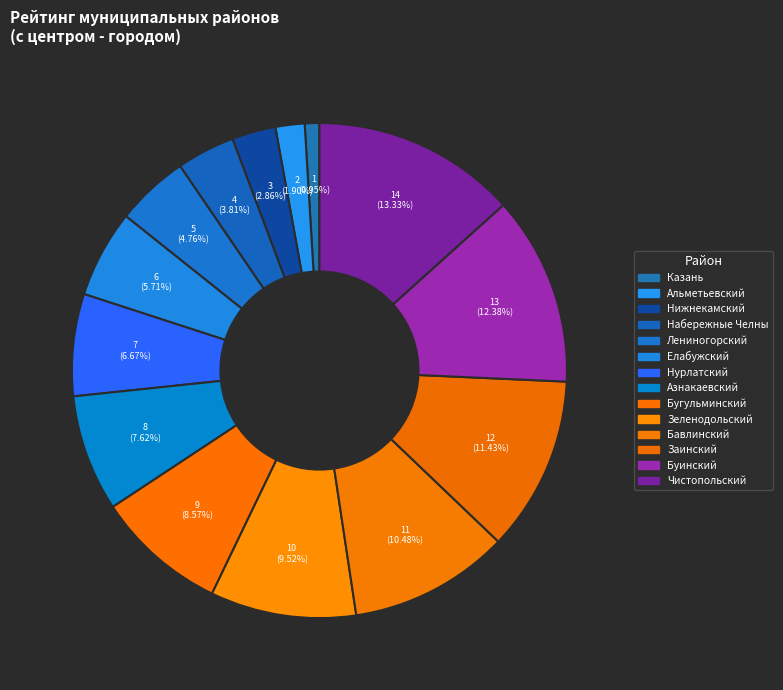

To the nearest percent, what percentage of the pie is Заинский?

11%